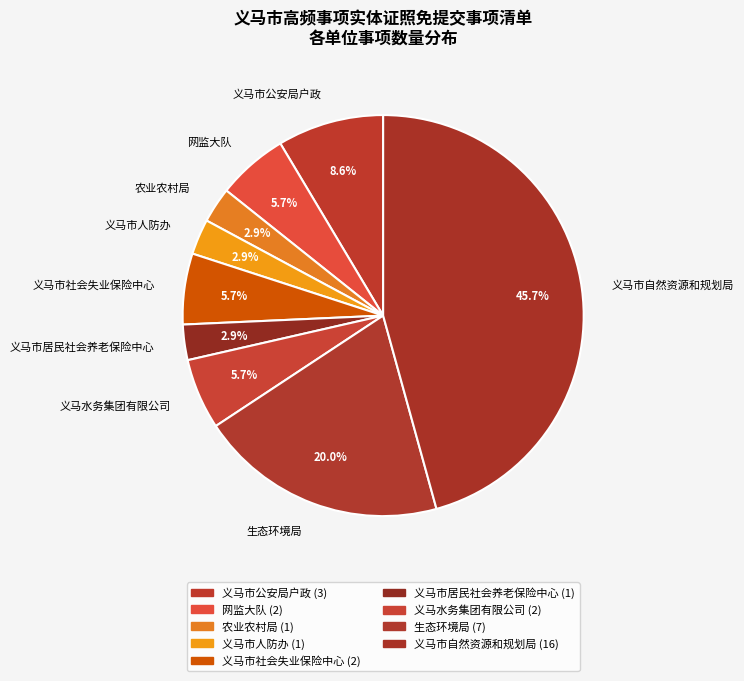

To the nearest percent, what is the difference between the largest and smallest slice percentages?

43%